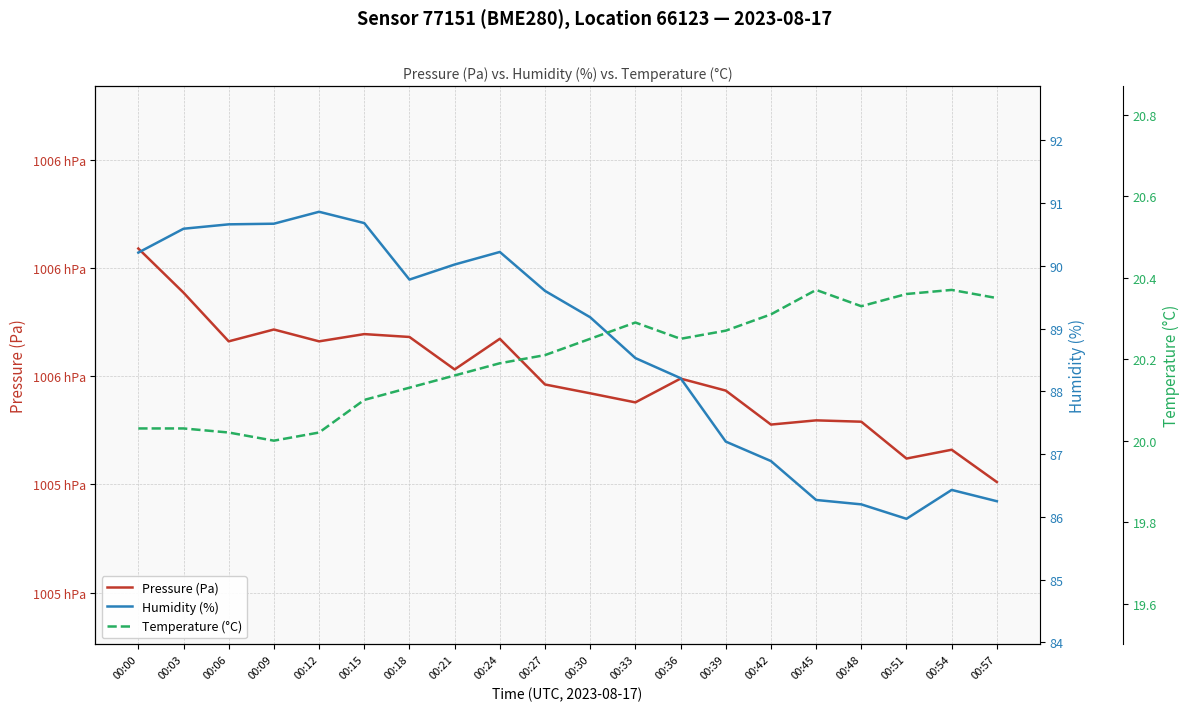

How many data points in Pressure (Pa) are less than 100559?

10